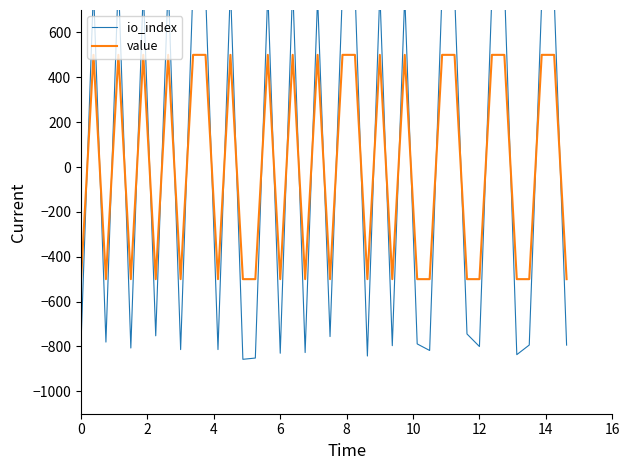

What is the highest value of the value series?

500